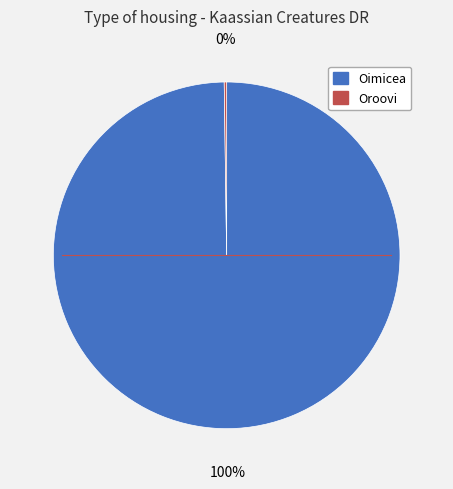

True or false: Oimicea accounts for 87% of the total.

False